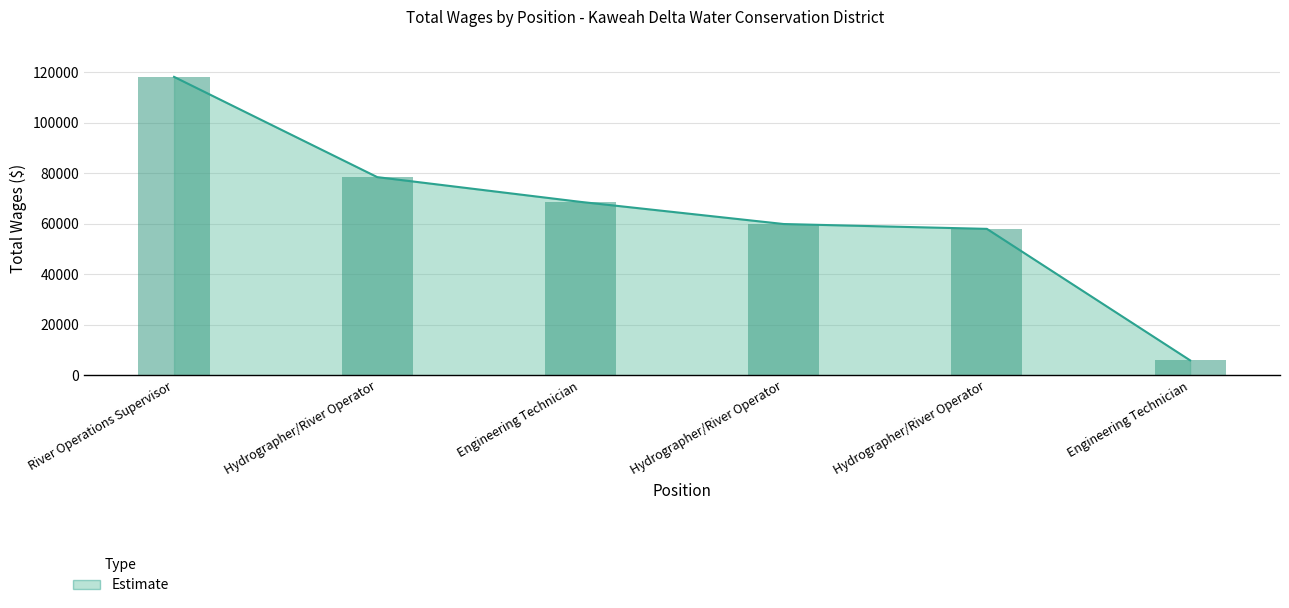

List the labels in order of value, largest first.

River Operations Supervisor, Hydrographer/River Operator, Engineering Technician, Hydrographer/River Operator, Hydrographer/River Operator, Engineering Technician